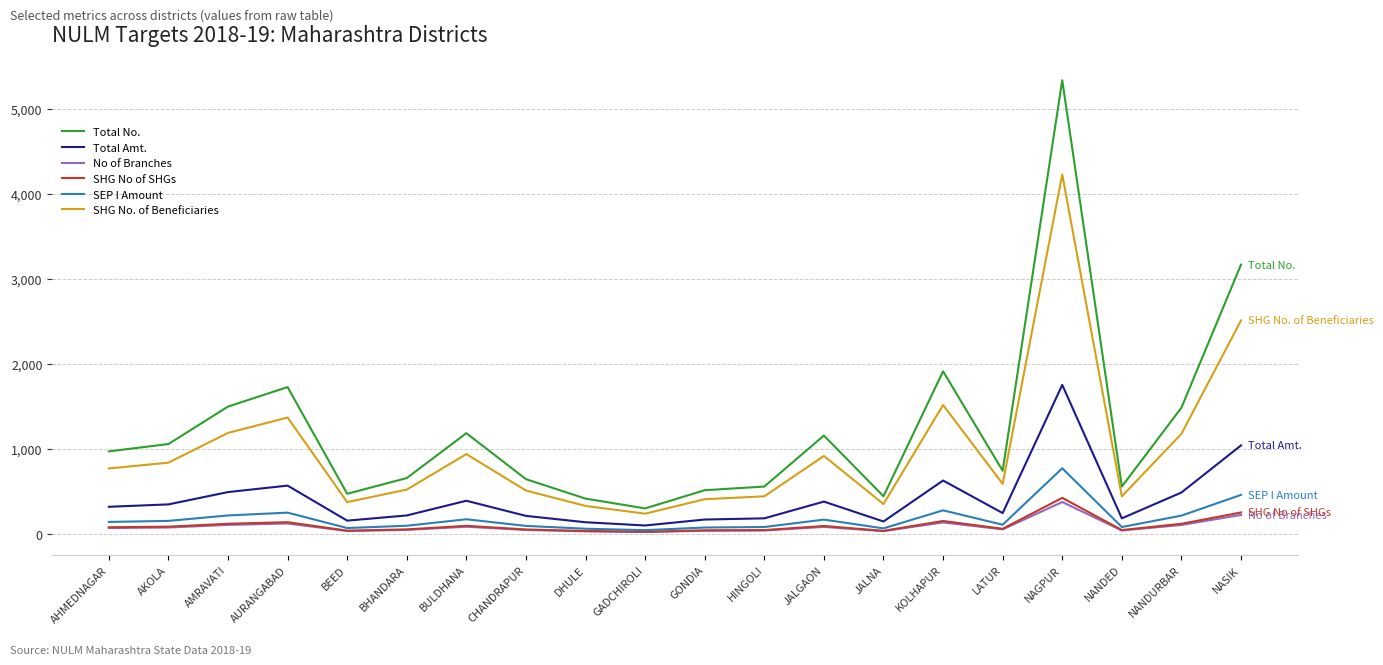

True or false: Total Amt. has a value of 346 at AKOLA.

True